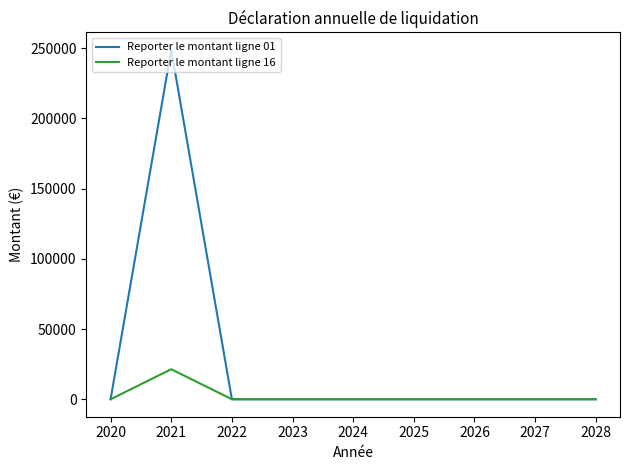

Is it true that Reporter le montant ligne 16 equals 0 at 2024?

True